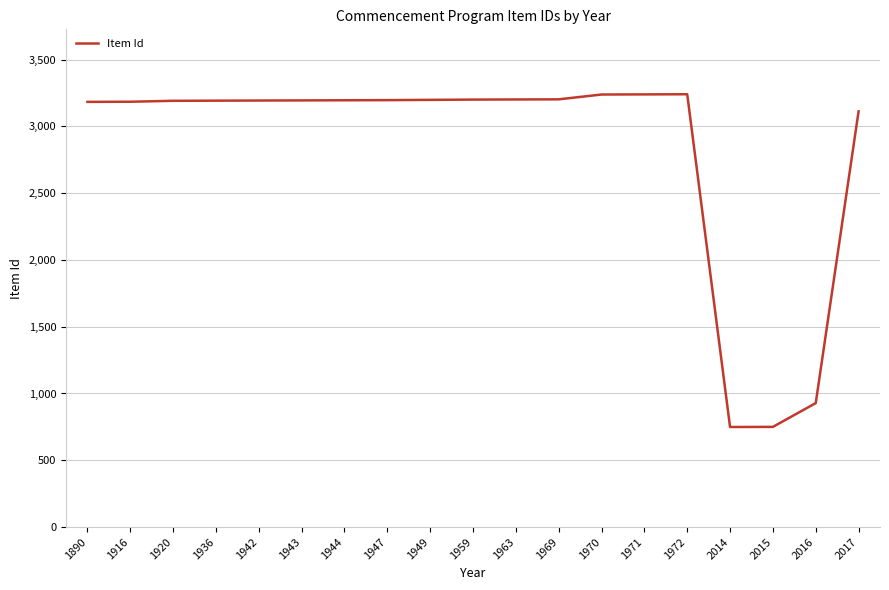

What is the minimum value shown in the chart?

749